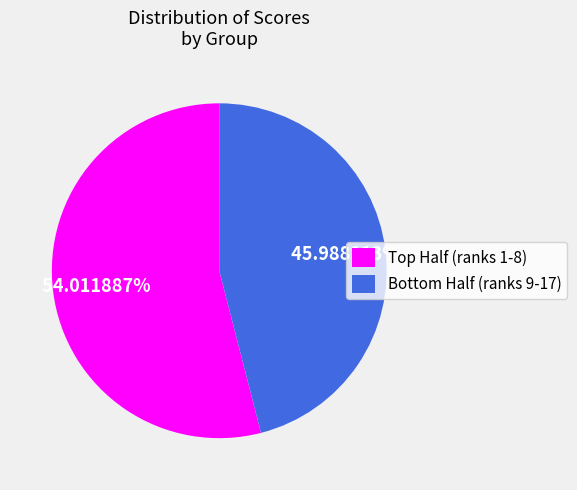

Which slice represents more than half of the pie?

Top Half (ranks 1-8)